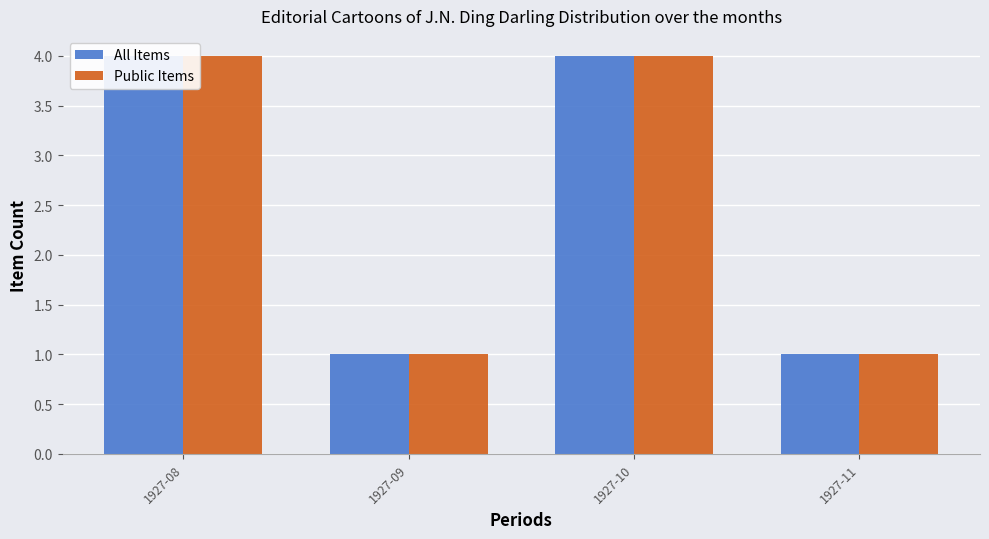

Does the chart contain stacked bars?

No